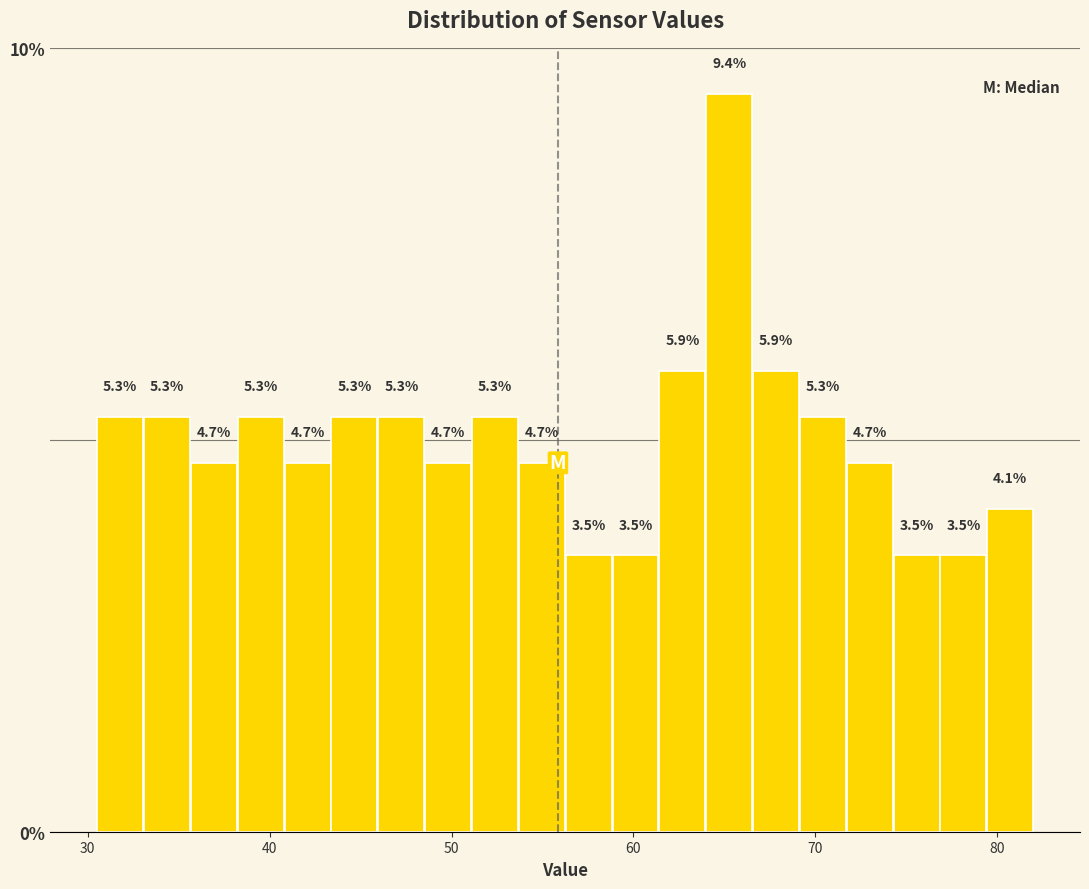

Read against the x-axis, roughly where is the centre of the tallest bar?

65